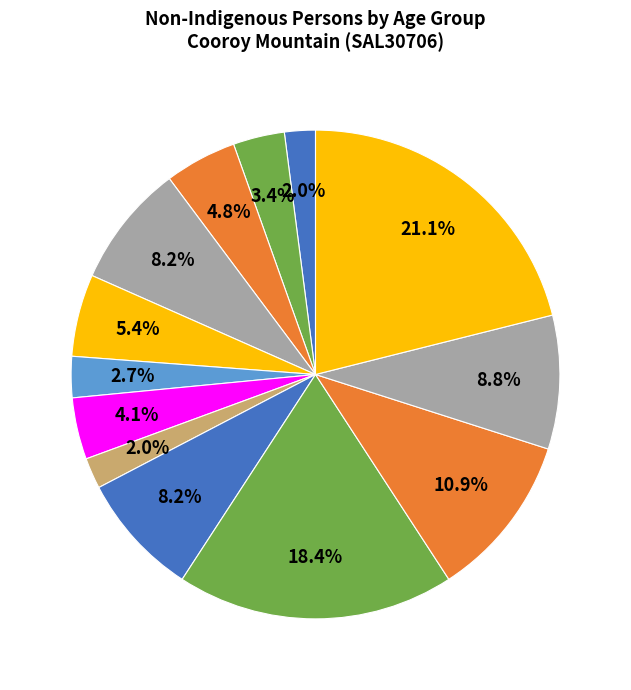

How many slices are in this pie chart?

13